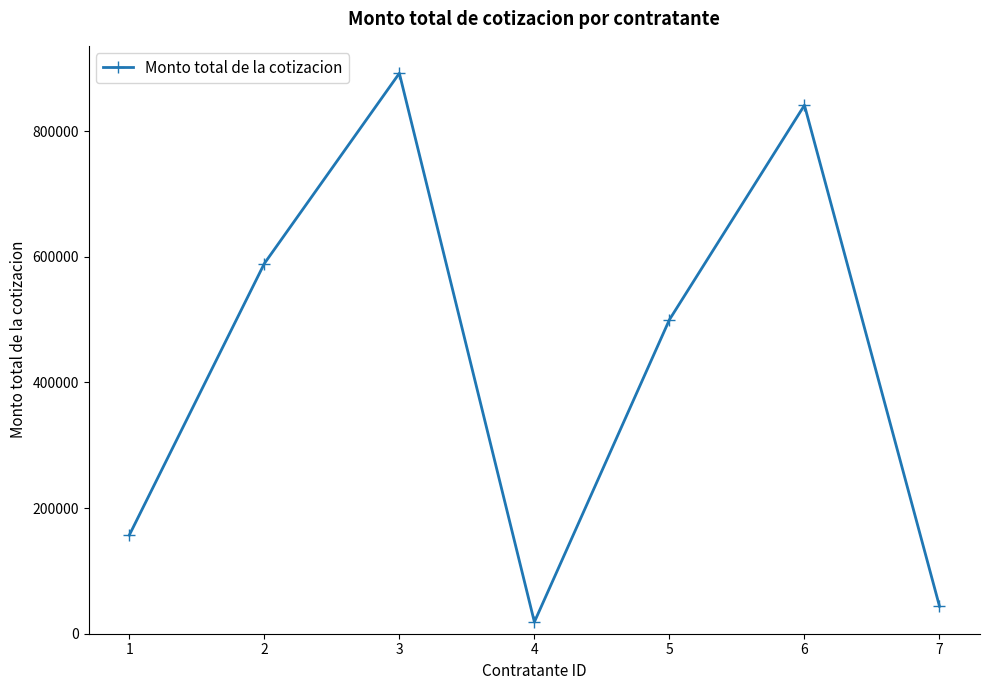

Where does the data first go above 499936?

2